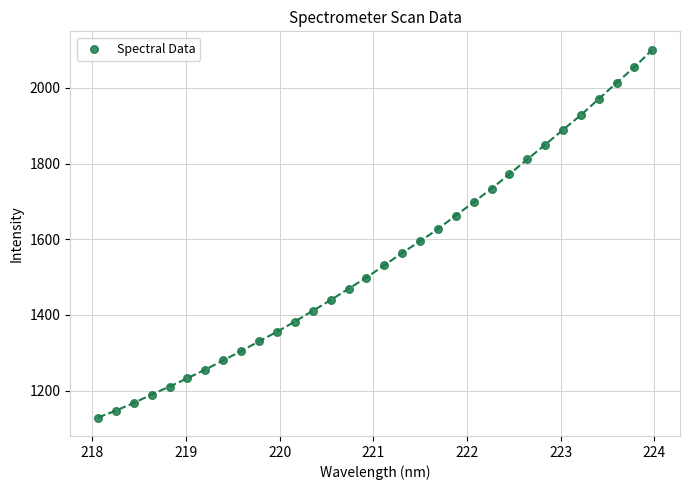

What is the range of Y values (max minus min)?

971.8